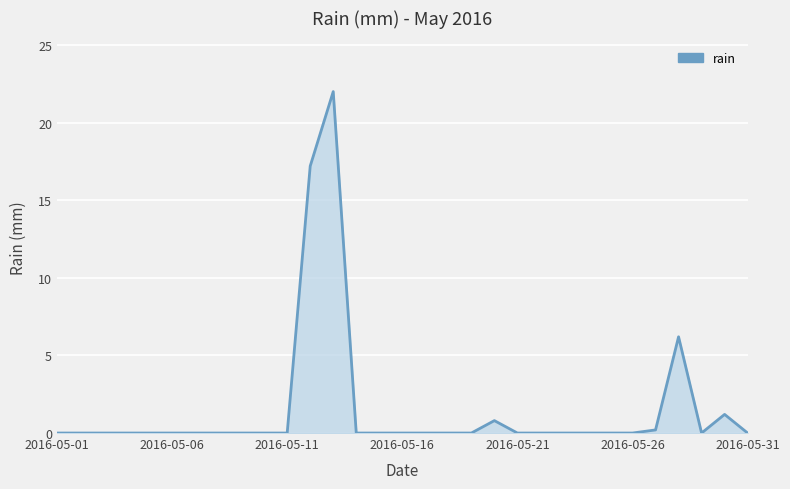

What is the maximum value shown in the chart?

22.0